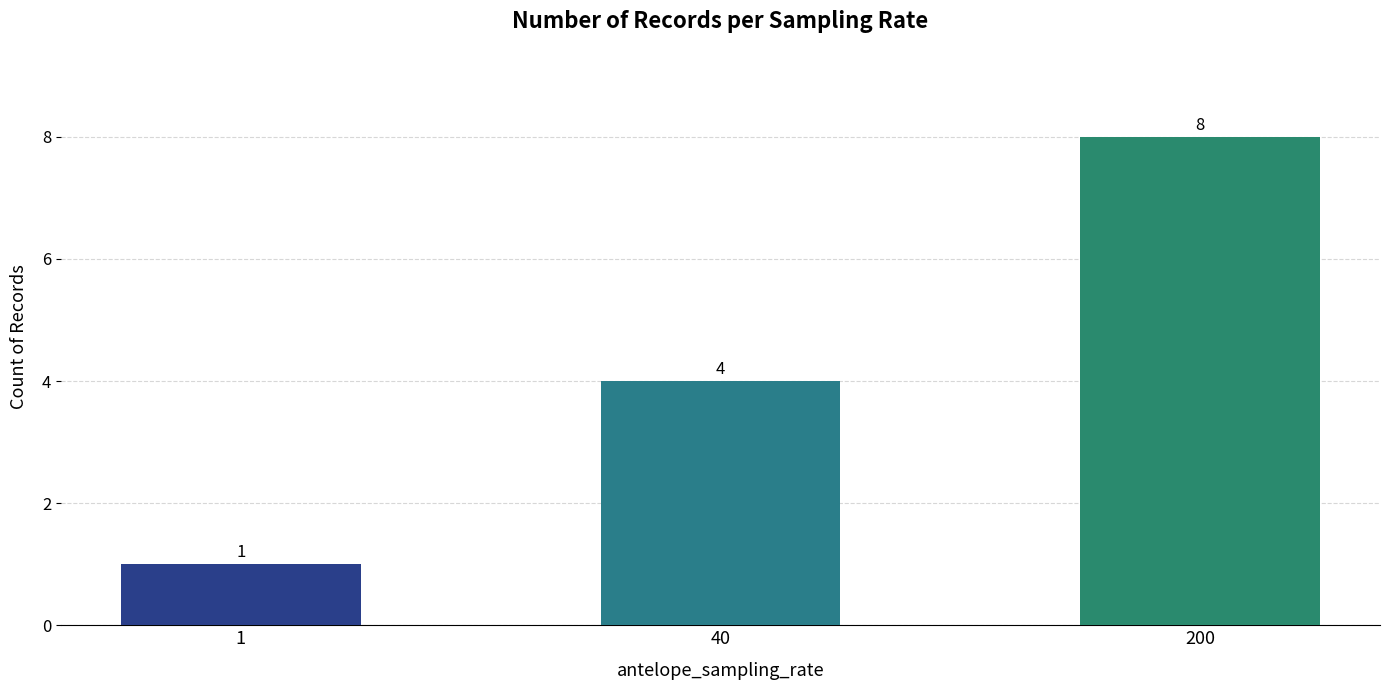

Reading left to right, what are all the values shown in this chart?

1=1	40=4	200=8